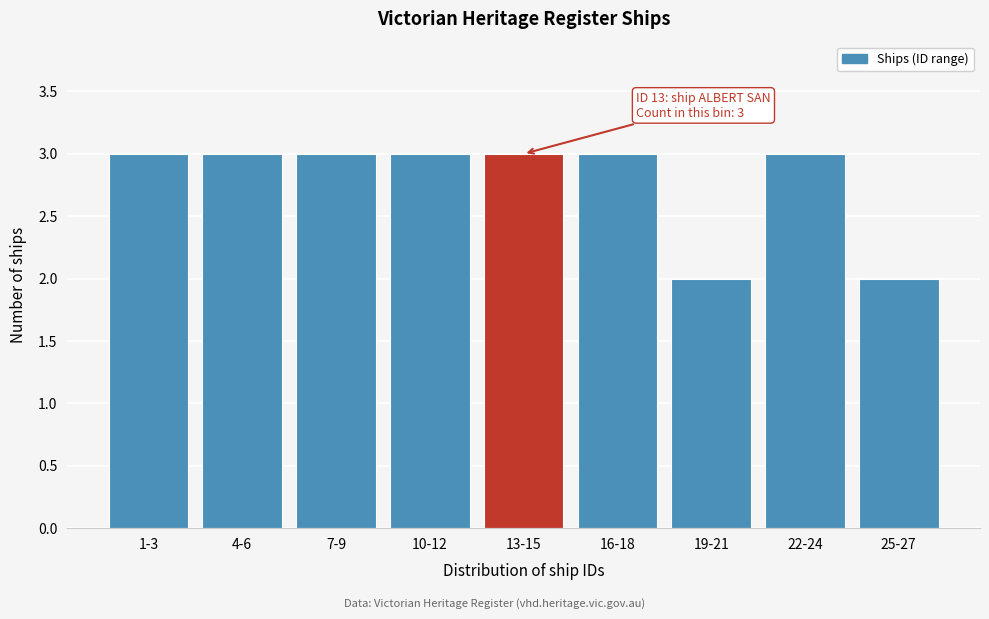

Reading right to left, extract all data points from this chart.

25-27=2	22-24=3	19-21=2	16-18=3	13-15=3	10-12=3	7-9=3	4-6=3	1-3=3